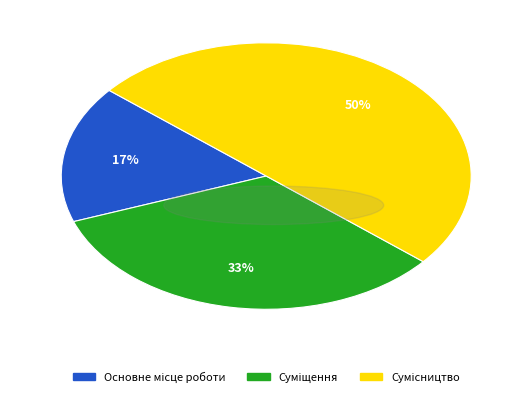

To the nearest percent, what is the average slice percentage?

33%